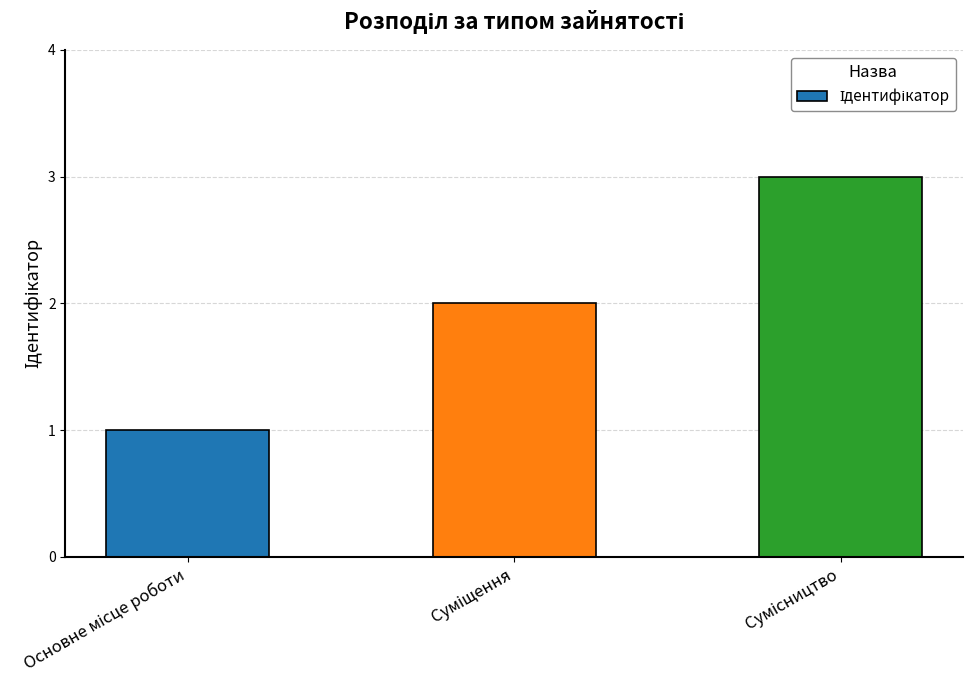

Count the values in the range 1 to 3.

3